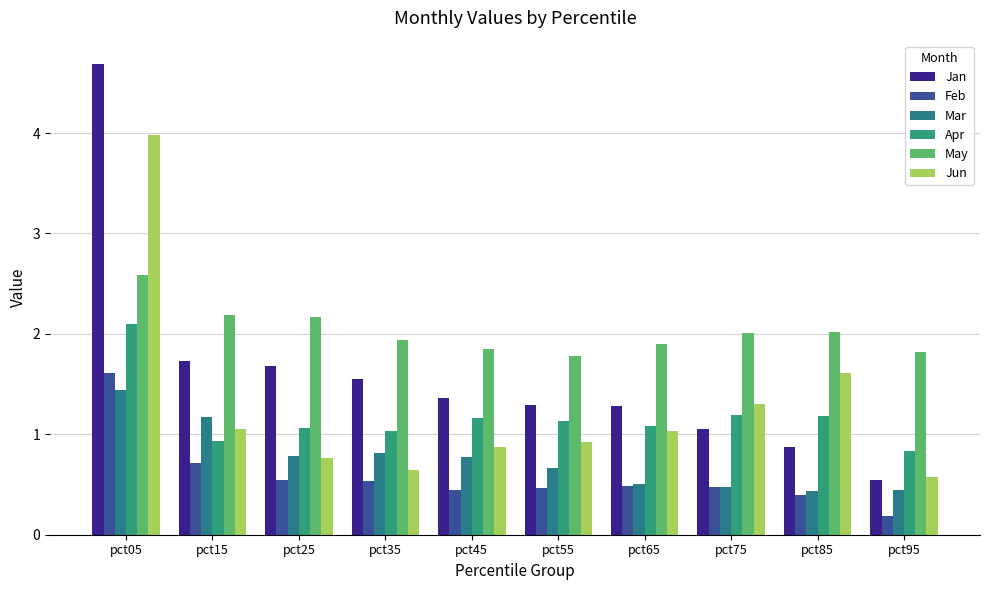

Which series changed the most between pct35 and pct75?

Jun